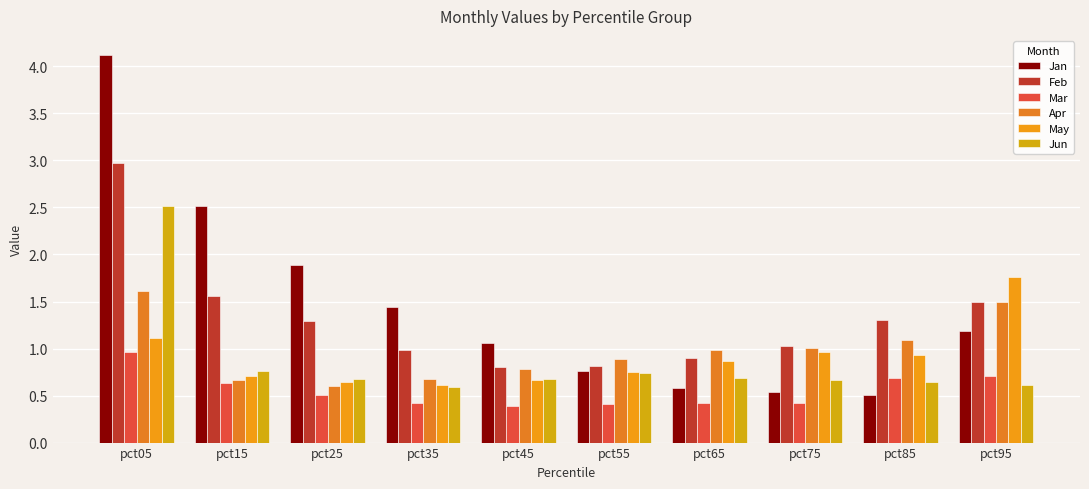

What is the difference between the maximum and minimum values in the Jan series?

3.6